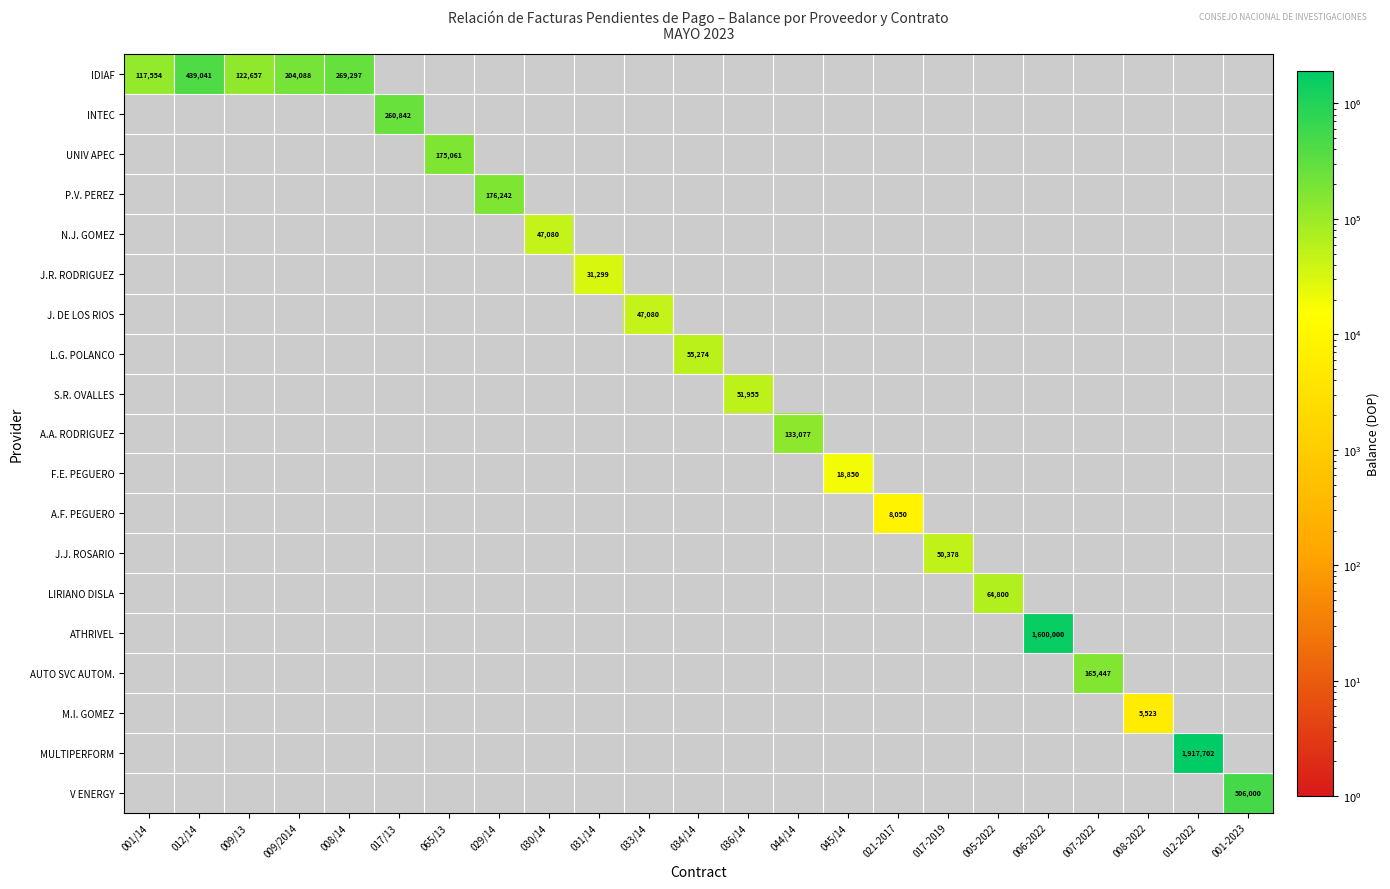

Which series has the largest range (max minus min)?

IDIAF